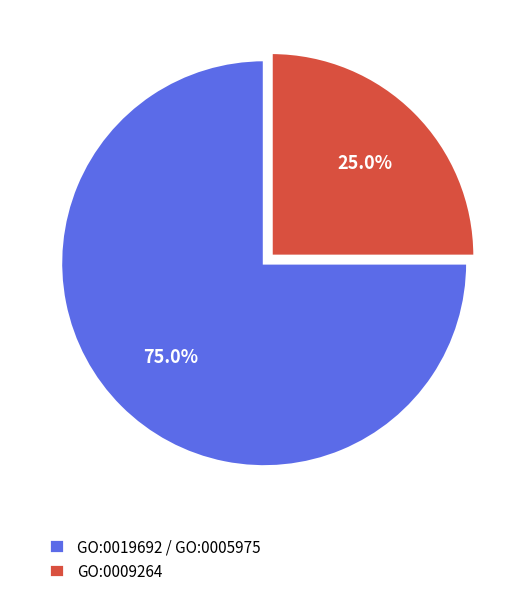

Do GO:0019692 / GO:0005975 and GO:0009264 together represent more than half of the pie?

Yes